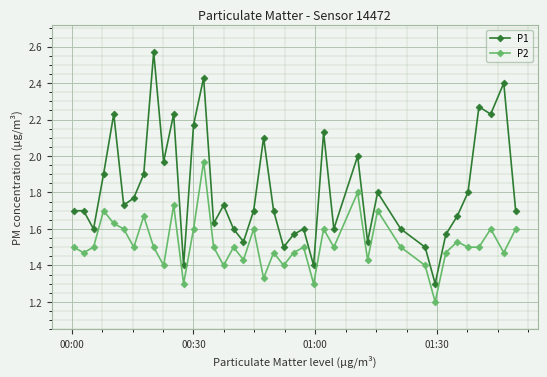

What is the sum of all P2 values?

60.8